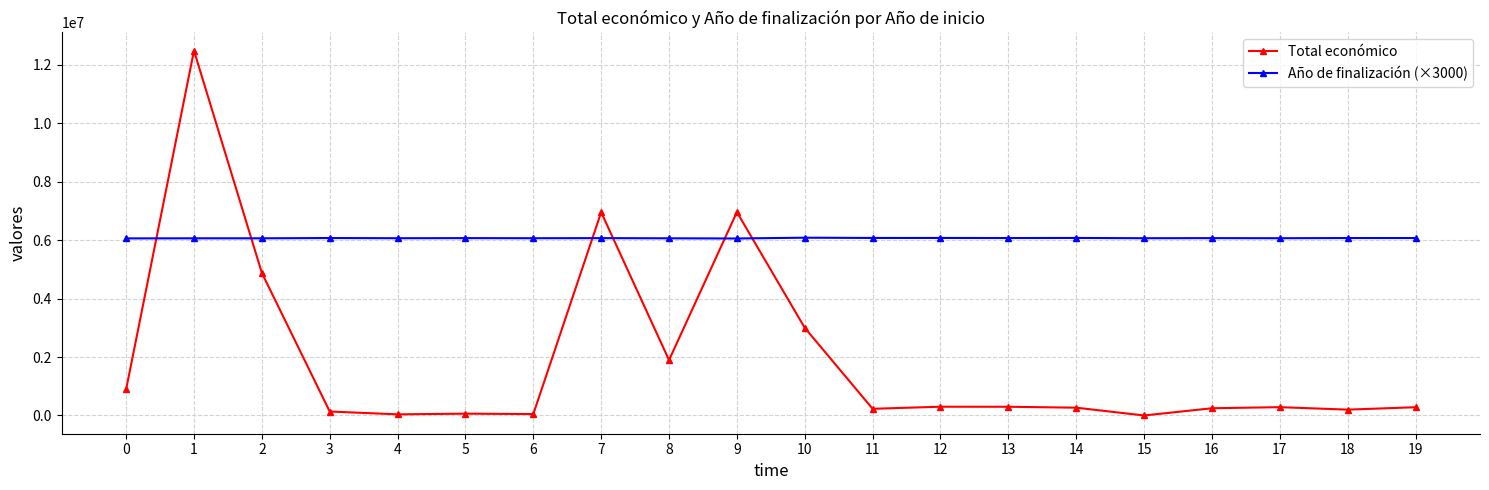

What is the total value across all series at 4?

6104528